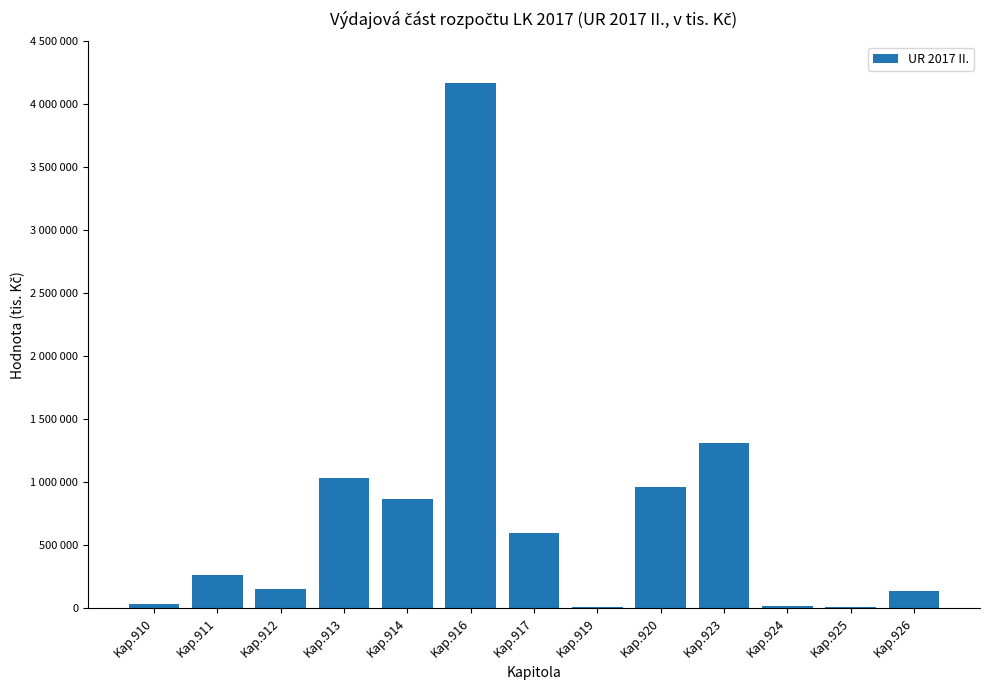

Are the bars horizontal?

No